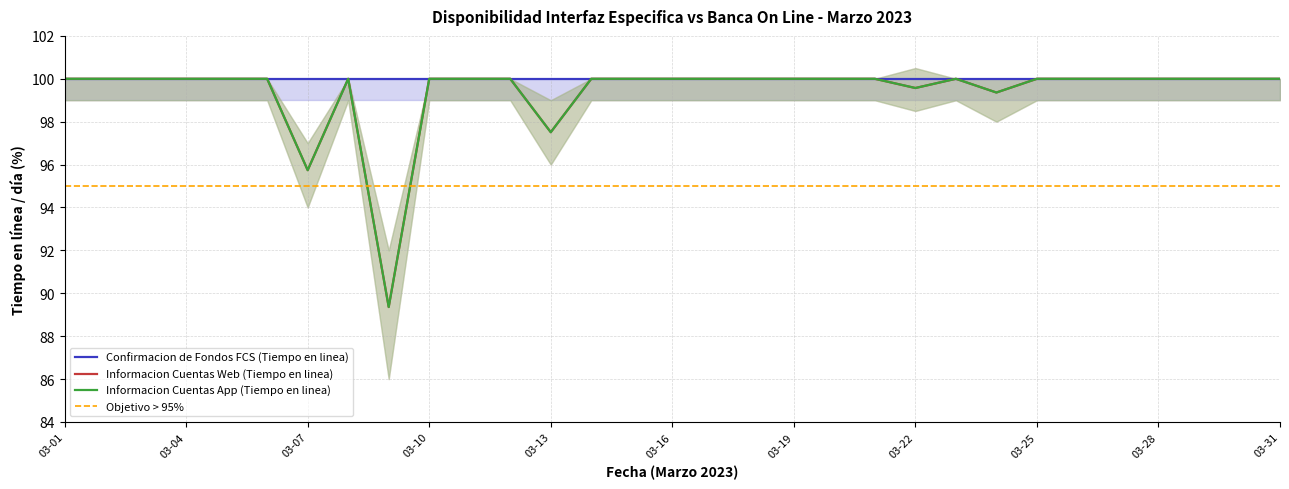

The value of Informacion Cuentas App (Tiempo en linea) at 03-23 is 100.0. True or false?

True